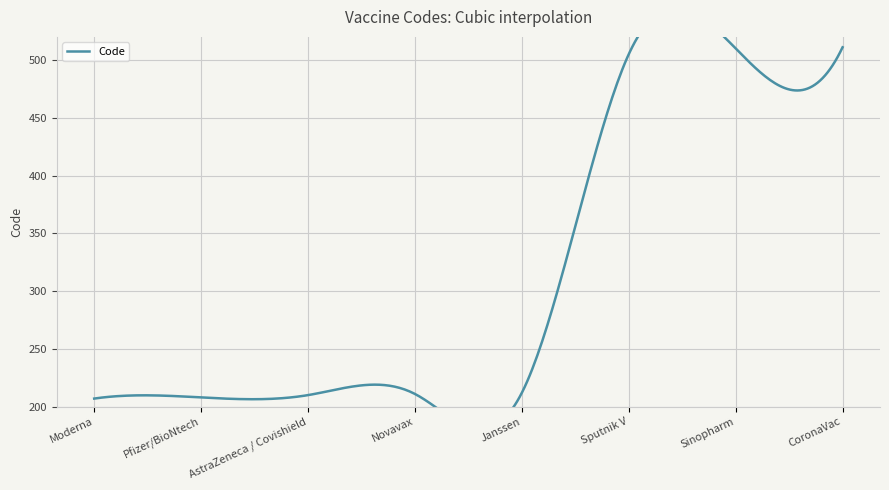

Rank the categories by value from highest to lowest.

CoronaVac, Sinopharm, Sputnik V, Janssen, Novavax, AstraZeneca / Covishield, Pfizer/BioNtech, Moderna